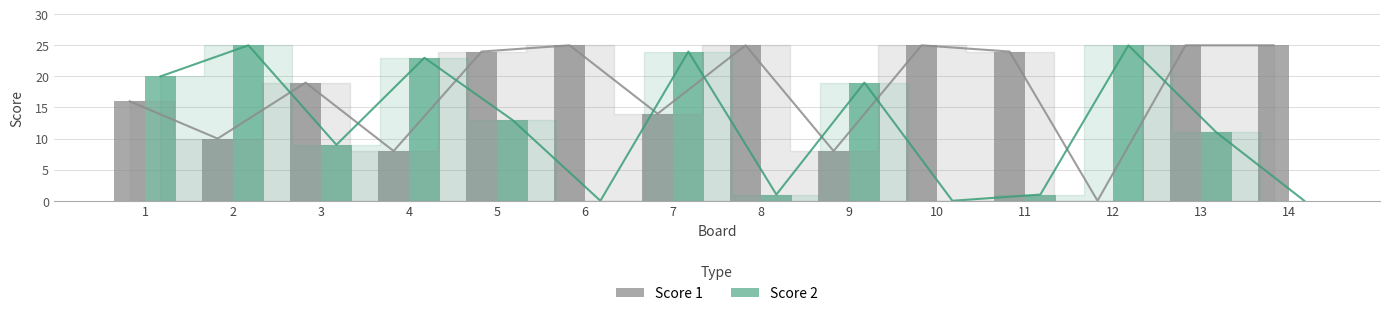

What is the value of the Score 2 bar at the 11th from the left?

1